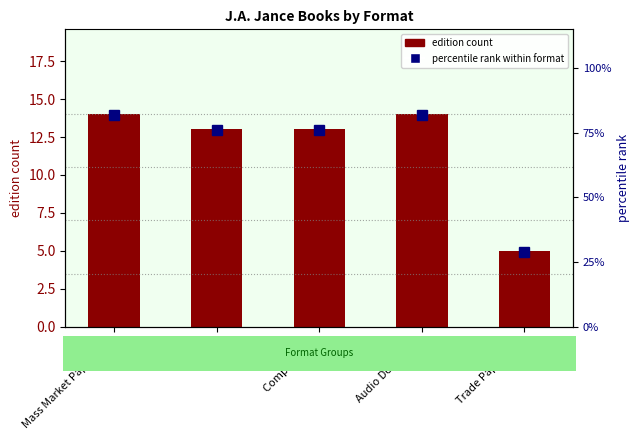

How many values in the percentile rank within format series exceed 76?

2